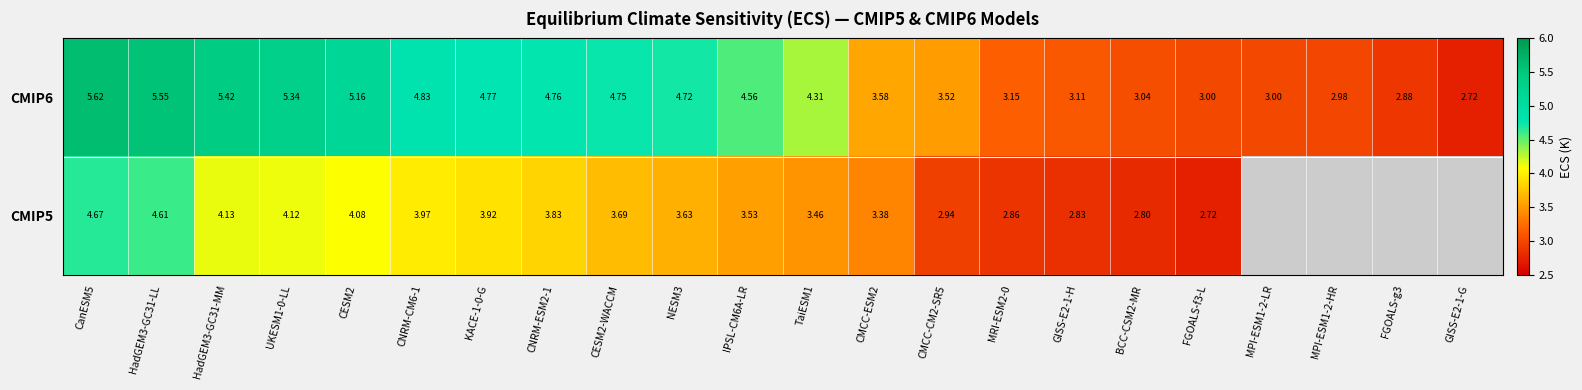

Is the value of CMIP5 at UKESM1-0-LL greater than the value of CMIP6 at CESM2?

No